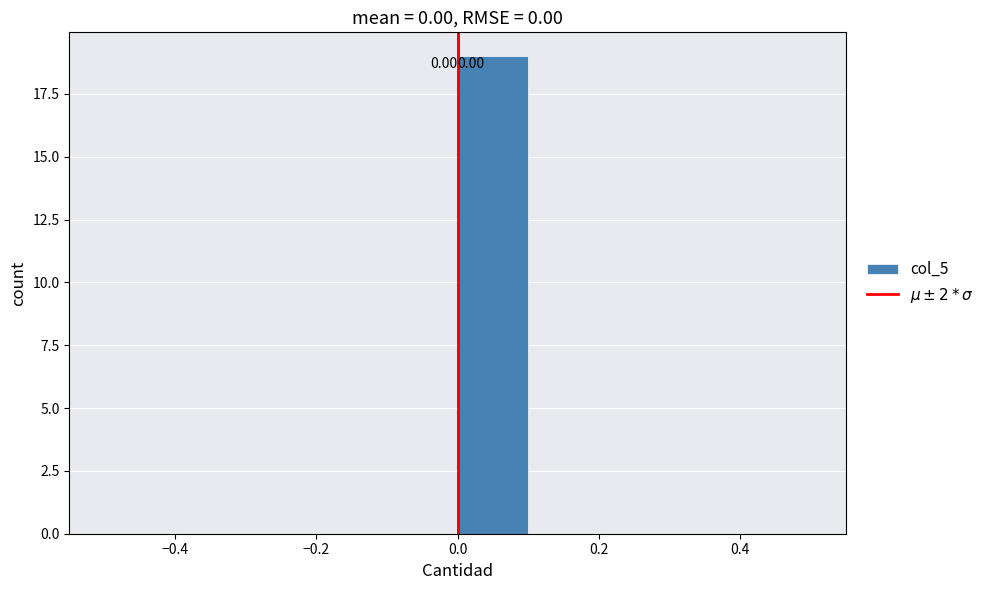

Which range on the x-axis has the tallest bar?

0.0 to 0.1